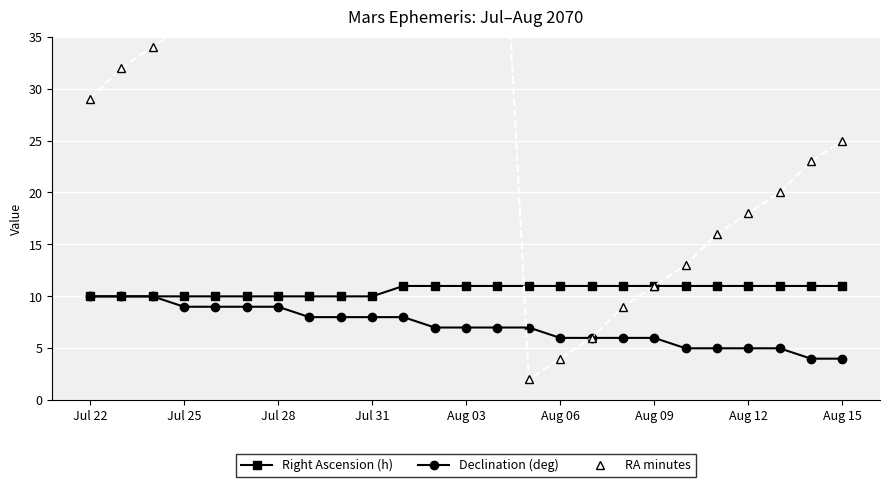

Which series has the largest total across all categories?

RA minutes